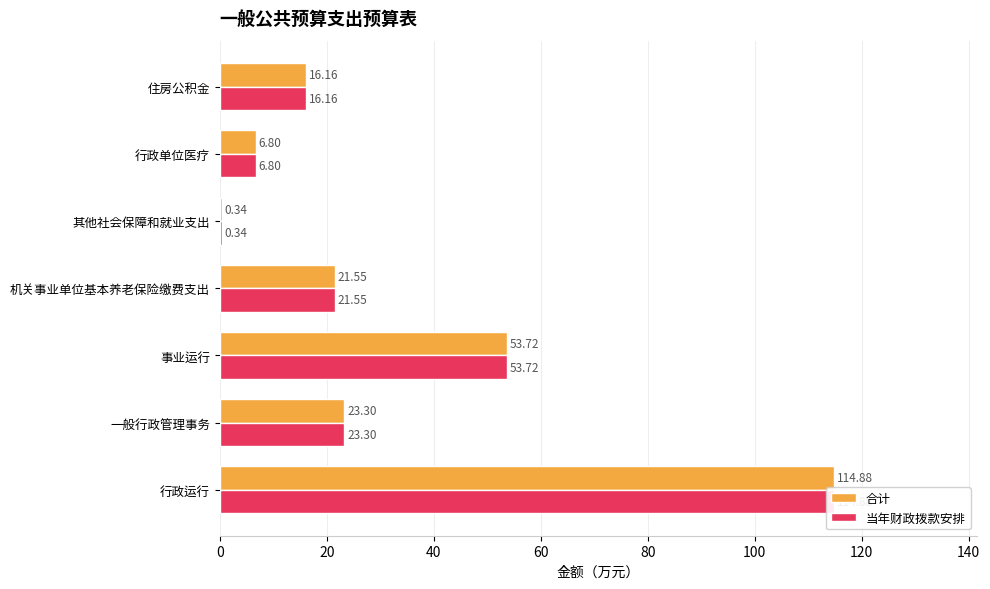

Is it true that 当年财政拨款安排 equals 114.9 at 行政运行?

True